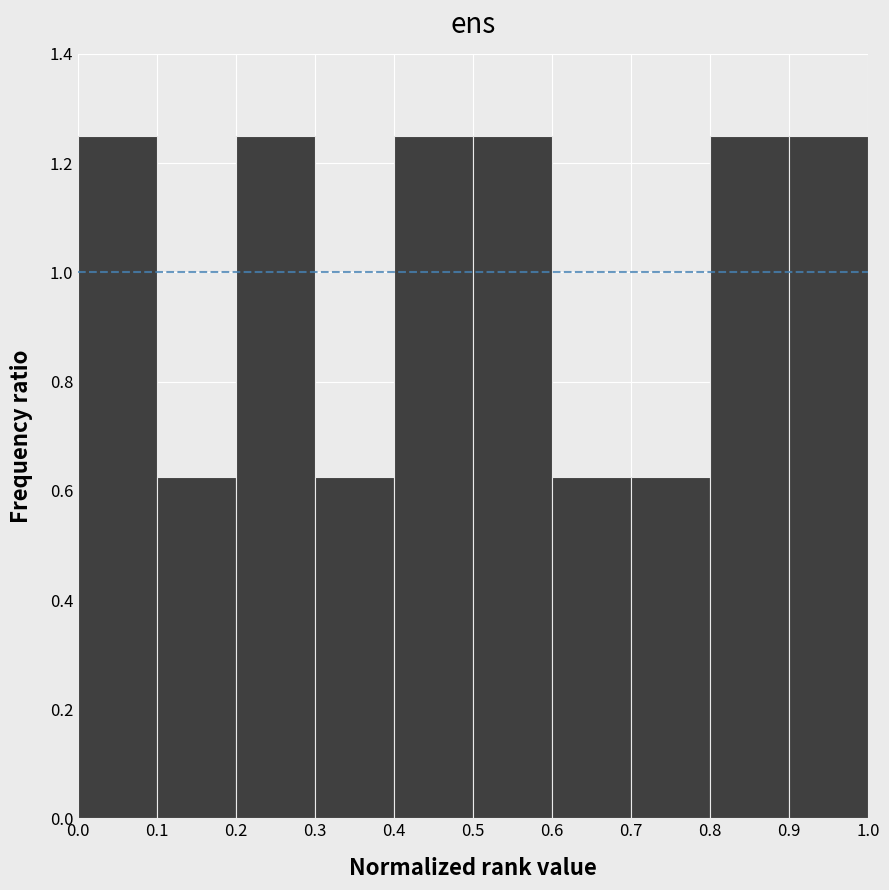

Reading left to right, list every bar in this chart as the range it spans on the x-axis followed by its height. The values are not printed on the chart, so give them approximately, as read against the axis.

0.0 to 0.1: 1.26
0.1 to 0.2: 0.62
0.2 to 0.3: 1.26
0.3 to 0.4: 0.62
0.4 to 0.5: 1.26
0.5 to 0.6: 1.26
0.6 to 0.7: 0.62
0.7 to 0.8: 0.62
0.8 to 0.9: 1.26
0.9 to 1.0: 1.26